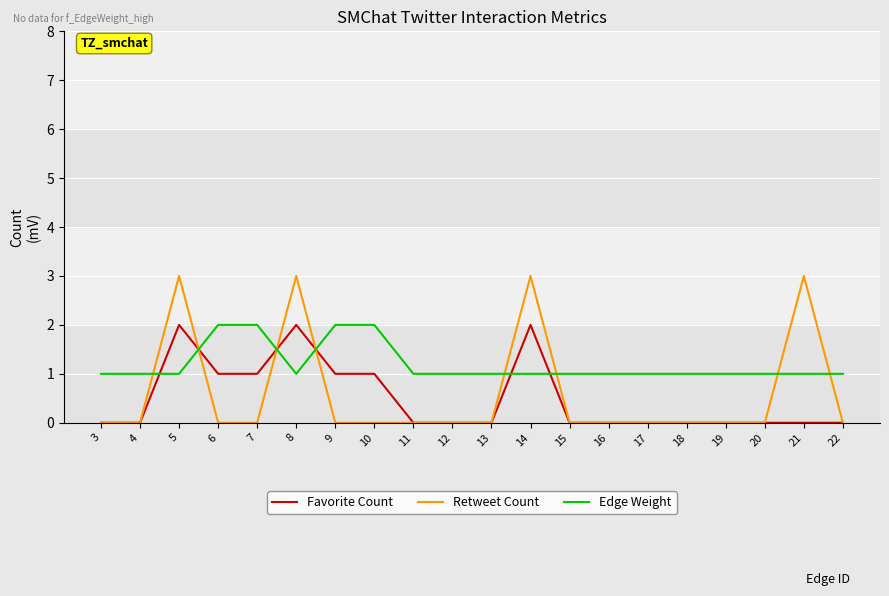

What is the sum of the Edge Weight values at 5 and 19?

2